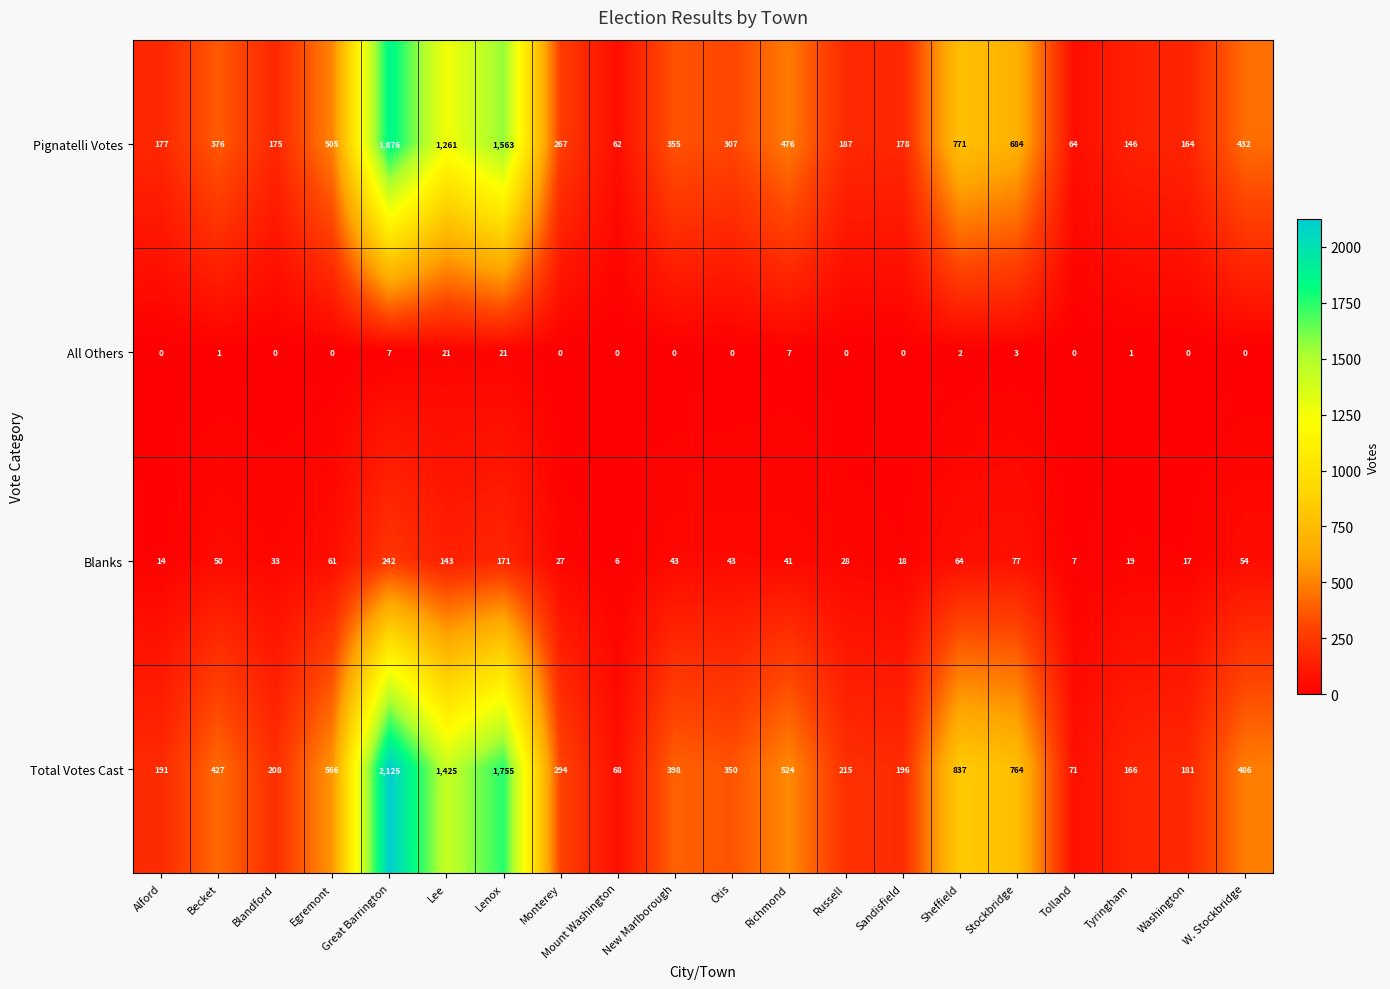

What is the difference between the second highest and second lowest values in the Pignatelli Votes series?

1499